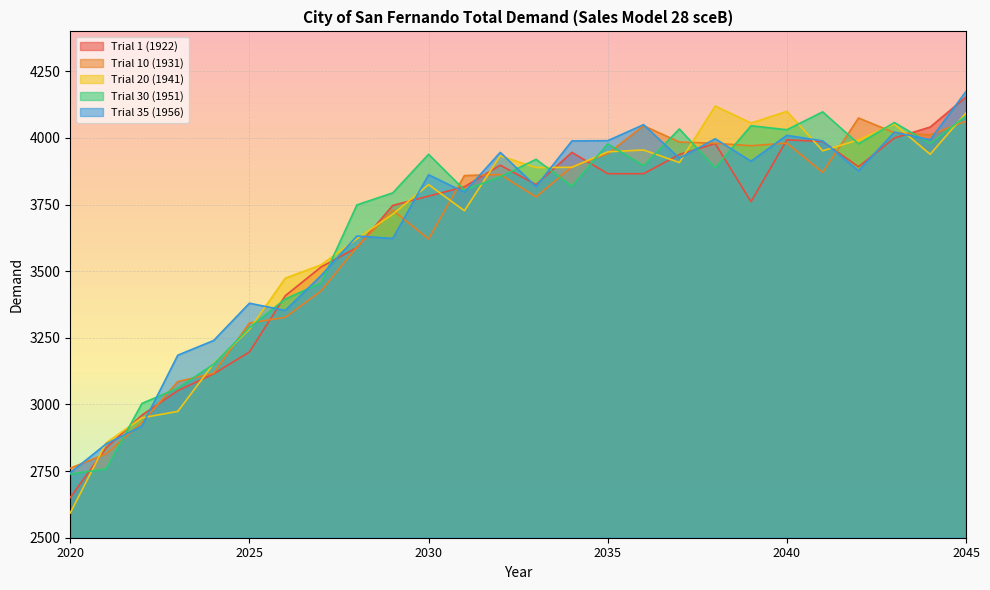

Which has a higher value, 2038 or 2045?

2045